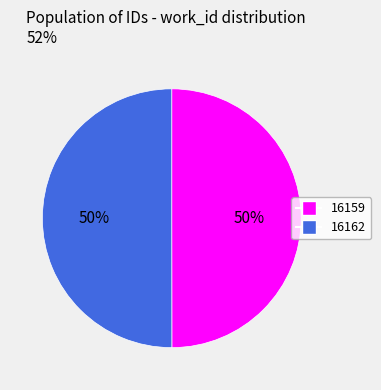

True or false: 16162 accounts for 50% of the total.

True